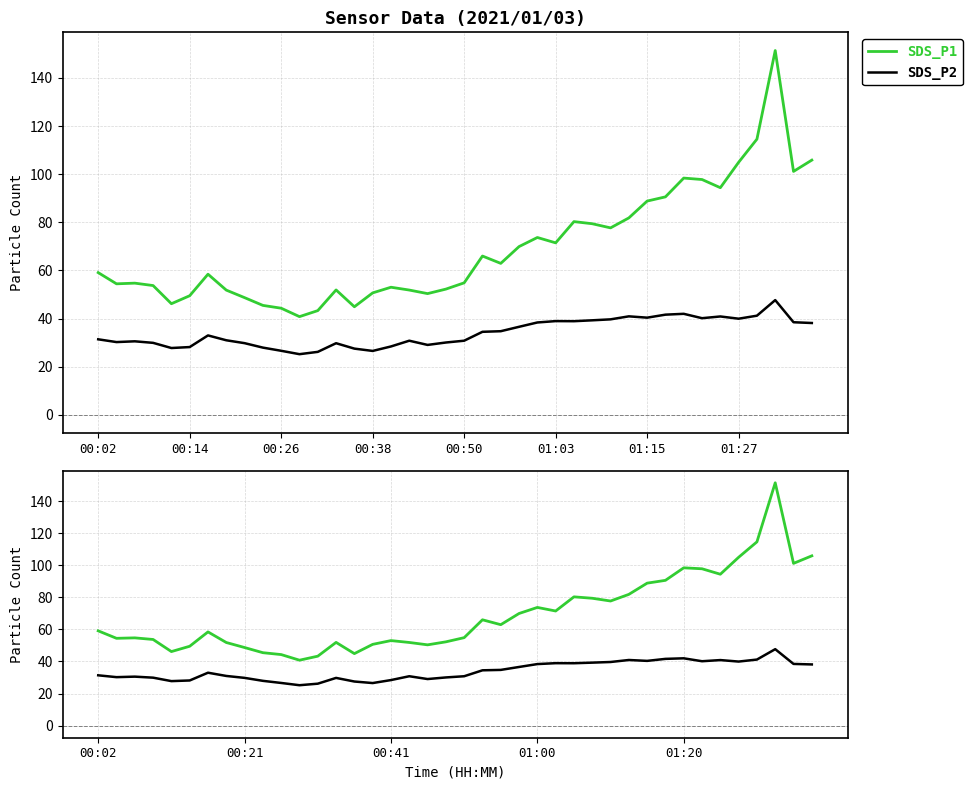

At which label does SDS_P1 first exceed 59?

00:02